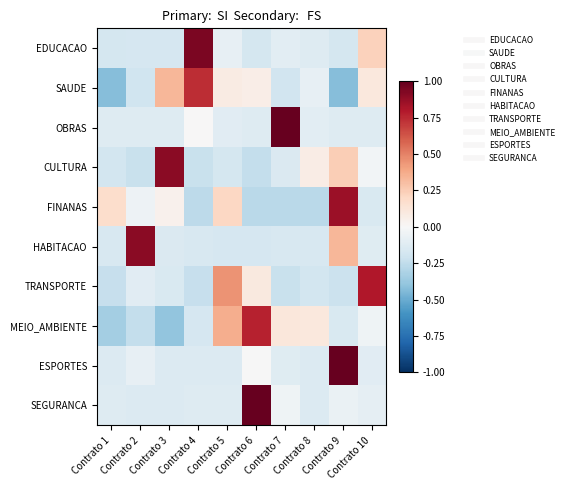

Count the number of data series in this chart.

10